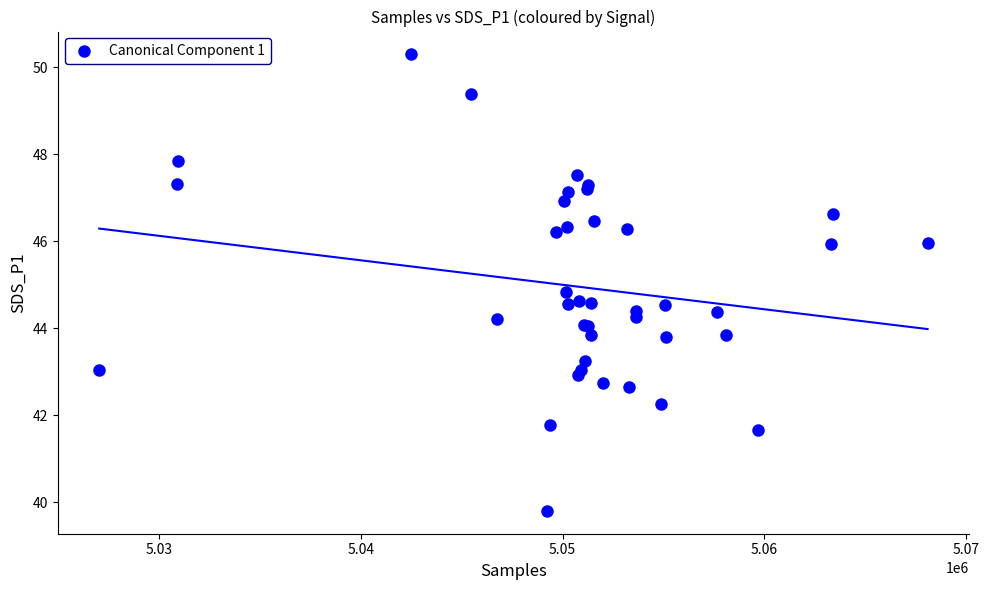

What Y value in the scatter plot is closest to 45?

44.8